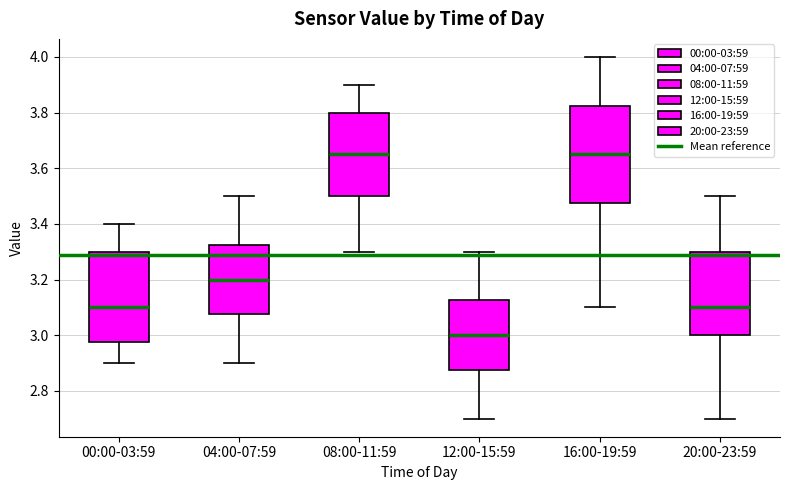

Reading left to right, transcribe this box plot: for each box, give where its median line is, the range the box spans, and where its two whiskers end, as read against the y-axis. The values are not printed on the chart, so give them approximately, as read against the axis.

00:00-03:59: median 3.10, box 2.98 to 3.30, whiskers 2.90 to 3.40
04:00-07:59: median 3.20, box 3.08 to 3.32, whiskers 2.90 to 3.50
08:00-11:59: median 3.66, box 3.50 to 3.80, whiskers 3.30 to 3.90
12:00-15:59: median 3.00, box 2.88 to 3.12, whiskers 2.70 to 3.30
16:00-19:59: median 3.66, box 3.48 to 3.82, whiskers 3.10 to 4.00
20:00-23:59: median 3.10, box 3.00 to 3.30, whiskers 2.70 to 3.50